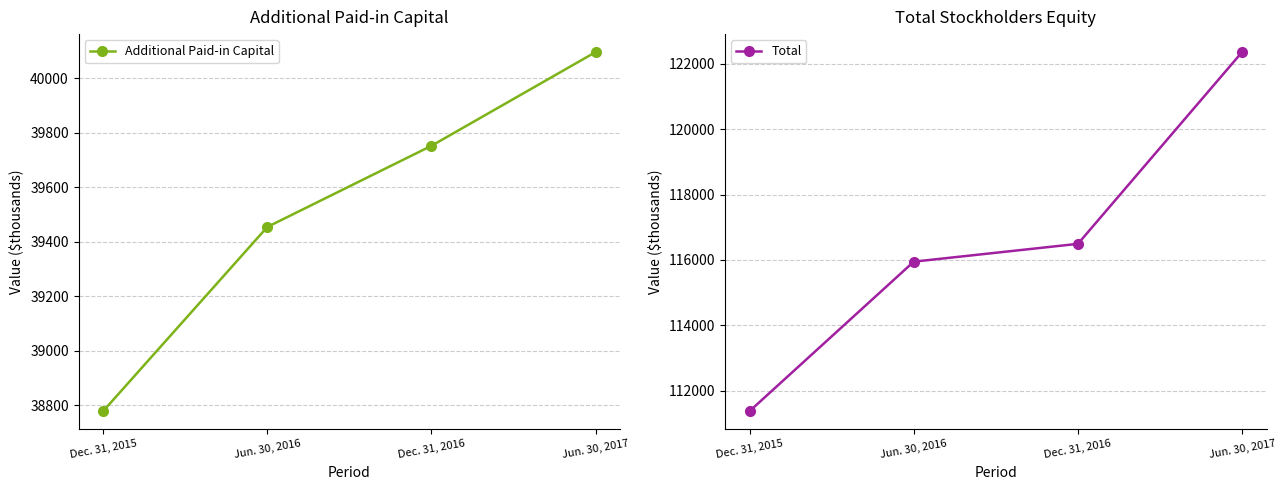

True or false: Total has a value of 116493 at Dec. 31, 2016.

True